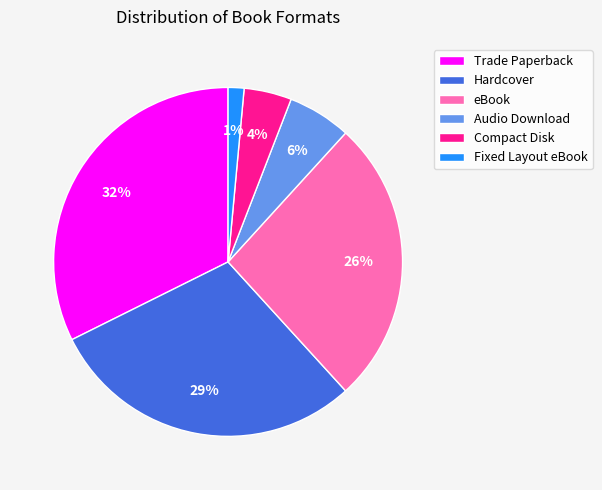

Does eBook account for over 50% of the chart?

No